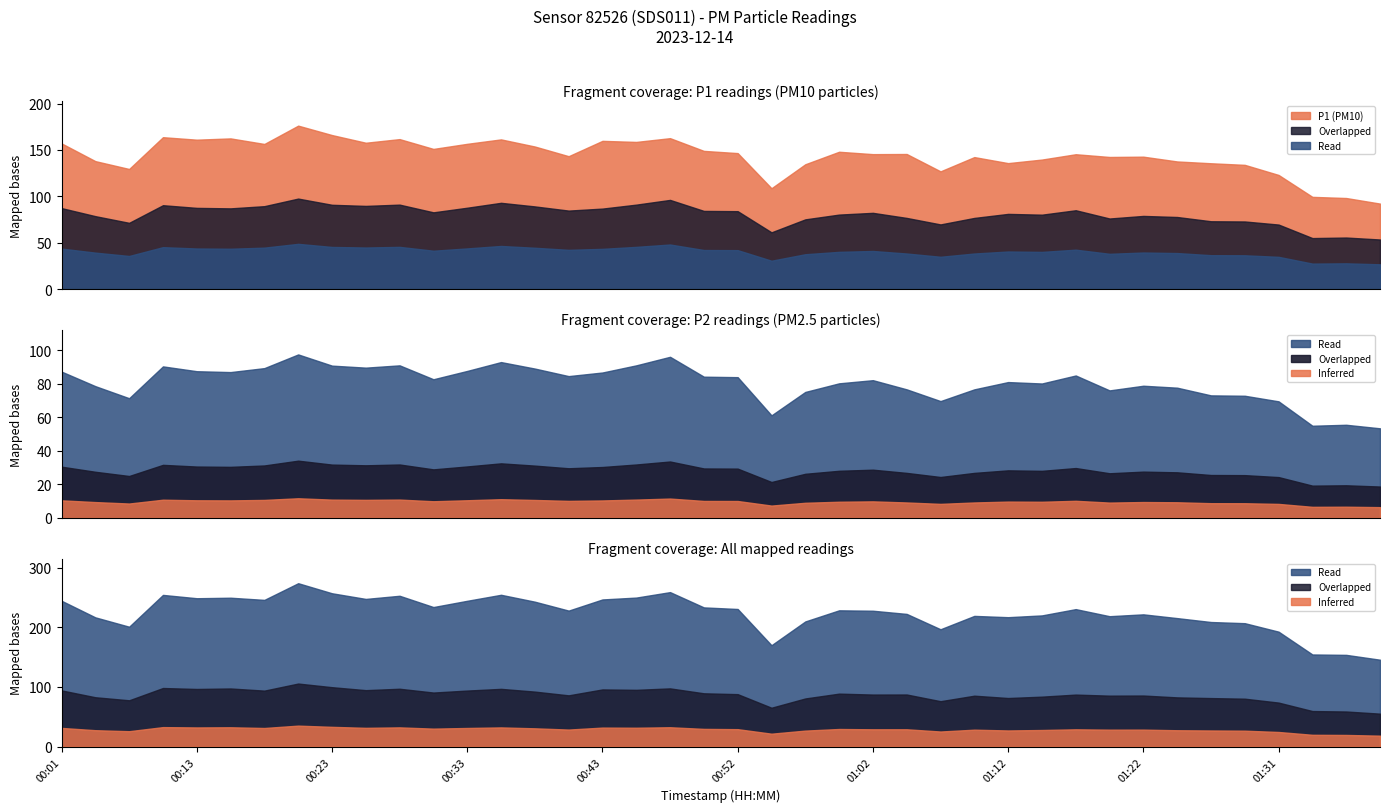

At how many categories does at least one series exceed 134?

32